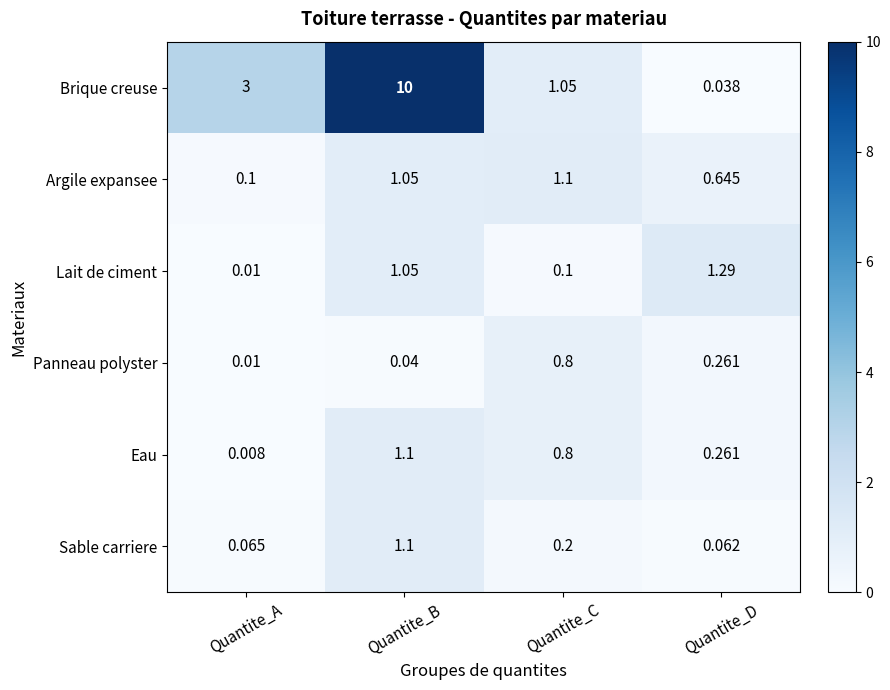

Between Quantite_B and Quantite_C, which series saw the biggest shift?

Brique creuse